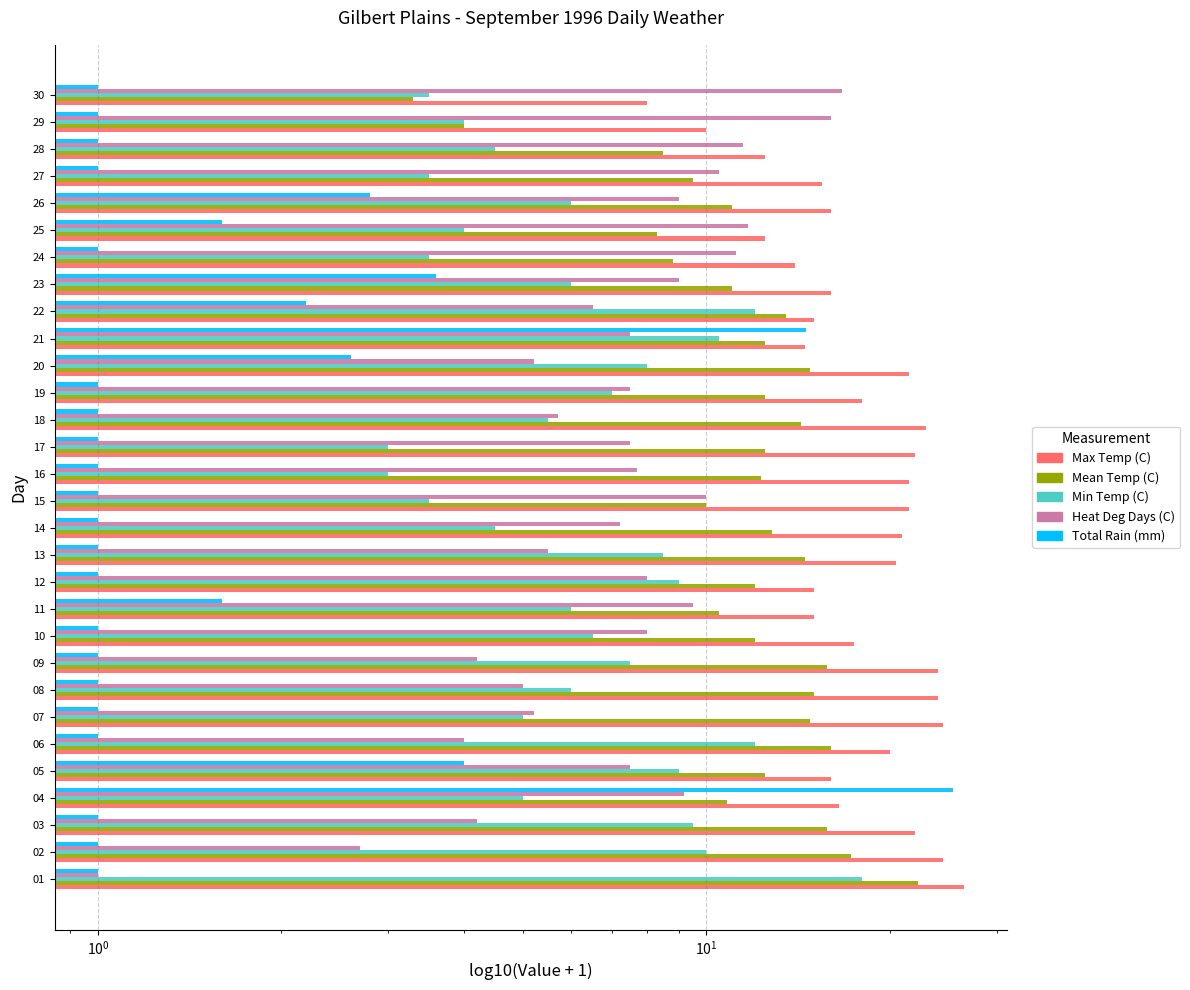

Does the chart contain any negative values?

No